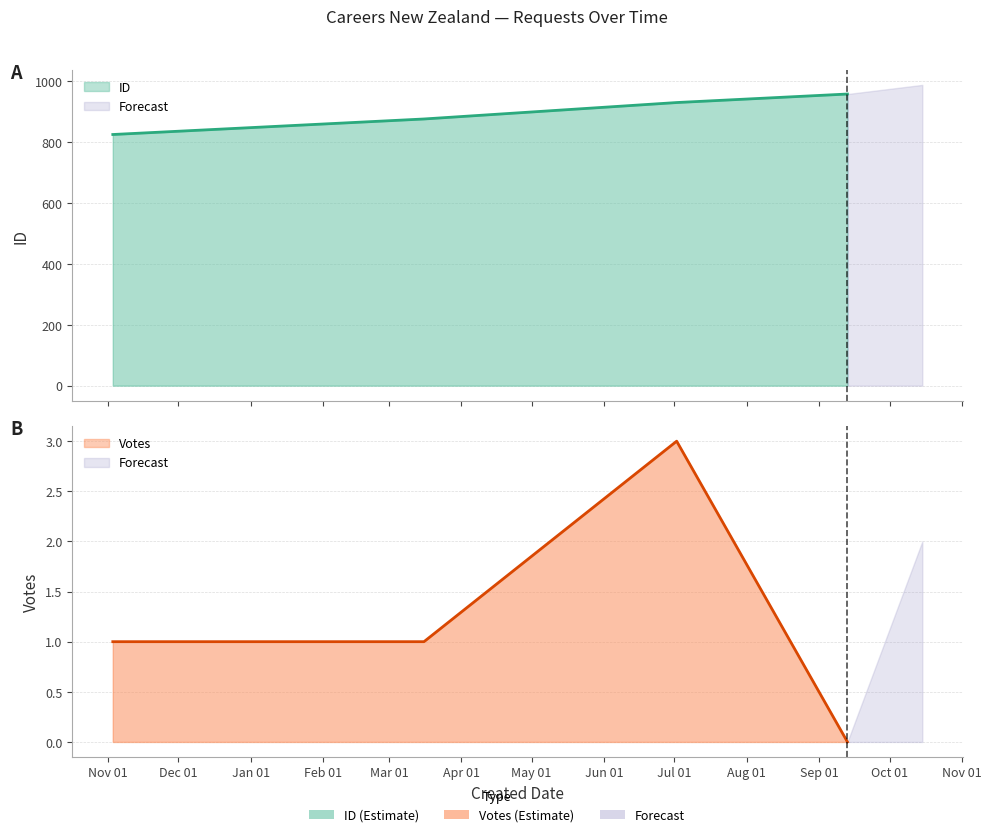

Reading left to right, extract all data points from this chart.

ID: 825	876	930	958
Votes: 1	1	3	0